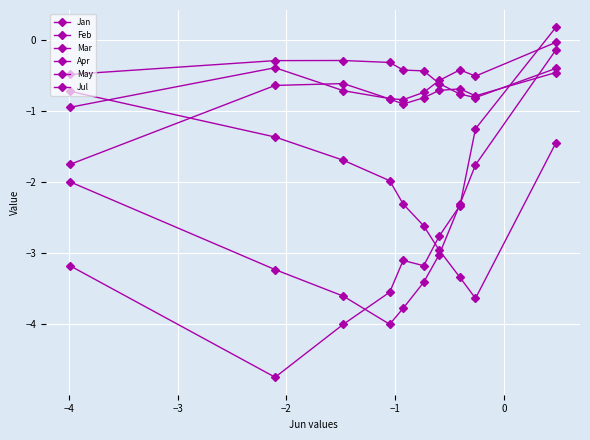

True or false: Jul and Mar cross at least once.

True